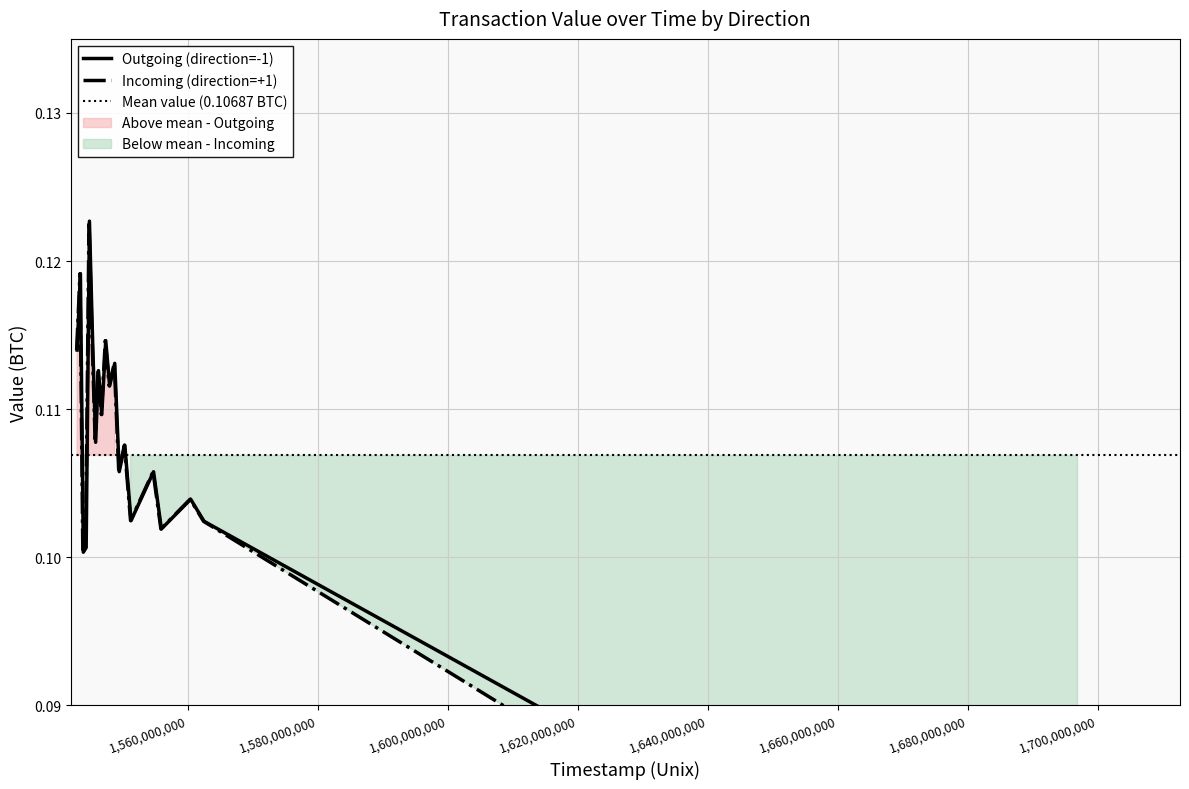

At how many categories does at least one series exceed 0?

20